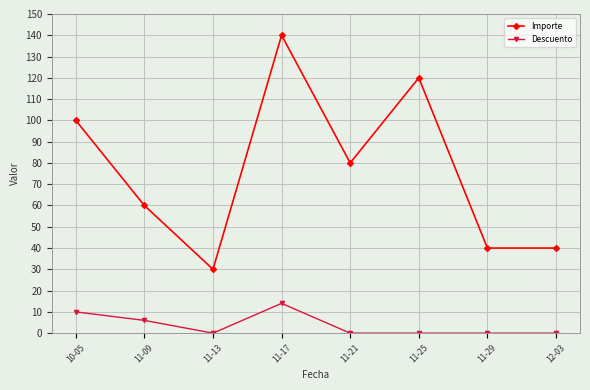

What is the label of the 2nd point from the right?

11-29